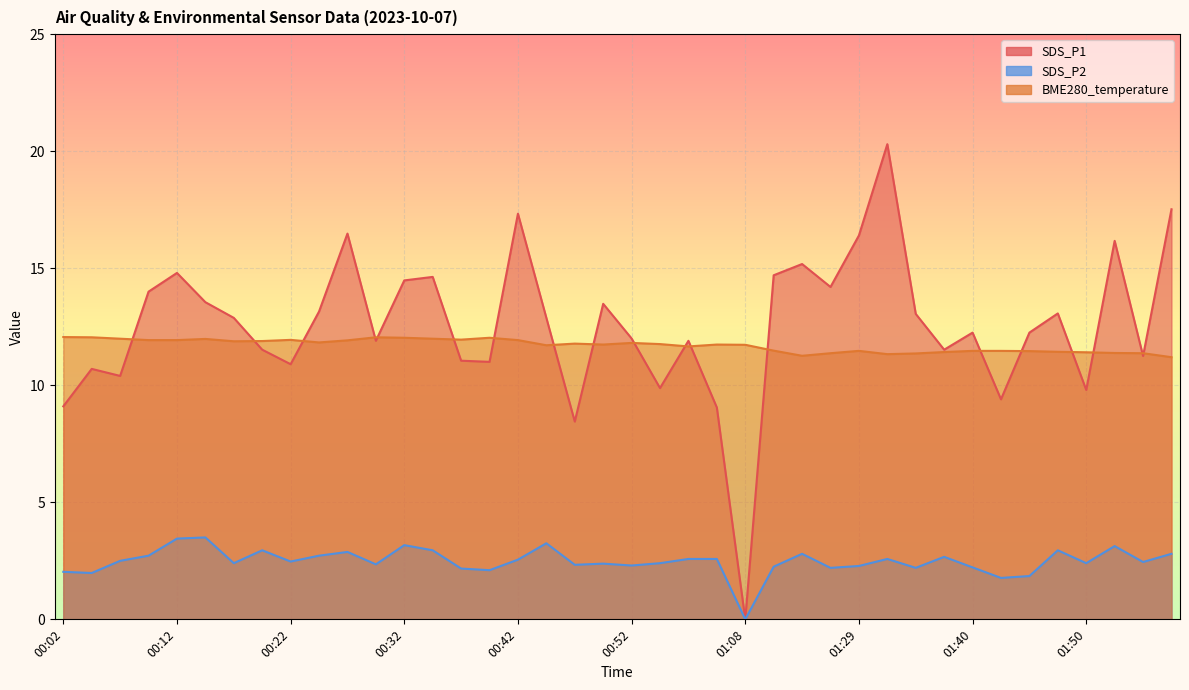

Reading left to right, list all the values displayed in this chart.

BME280_temperature: 00:02=12.1	00:04=12.1	00:07=12.0	00:09=11.9	00:12=11.9	00:14=12.0	00:17=11.9	00:19=11.9	00:22=11.9	00:24=11.8	00:27=11.9	00:29=12.1	00:32=12.0	00:35=12.0	00:37=11.9	00:40=12.0	00:42=11.9	00:45=11.7	00:47=11.8	00:50=11.7	00:52=11.8	00:55=11.8	00:58=11.7	01:00=11.7	01:08=11.7	01:13=11.5	01:21=11.3	01:24=11.4	01:29=11.5	01:32=11.3	01:35=11.4	01:37=11.4	01:40=11.5	01:42=11.5	01:45=11.5	01:47=11.4	01:50=11.4	01:52=11.4	01:55=11.4	01:57=11.2
SDS_P1: 00:02=9.1	00:04=10.7	00:07=10.4	00:09=14.0	00:12=14.8	00:14=13.6	00:17=12.9	00:19=11.5	00:22=10.9	00:24=13.2	00:27=16.5	00:29=11.9	00:32=14.5	00:35=14.6	00:37=11.1	00:40=11.0	00:42=17.3	00:45=12.9	00:47=8.4	00:50=13.5	00:52=12.0	00:55=9.9	00:58=11.9	01:00=9.1	01:08=0.0	01:13=14.7	01:21=15.2	01:24=14.2	01:29=16.4	01:32=20.3	01:35=13.1	01:37=11.5	01:40=12.2	01:42=9.4	01:45=12.2	01:47=13.1	01:50=9.8	01:52=16.2	01:55=11.2	01:57=17.5
SDS_P2: 00:02=2.0	00:04=2.0	00:07=2.5	00:09=2.7	00:12=3.5	00:14=3.5	00:17=2.4	00:19=3.0	00:22=2.5	00:24=2.7	00:27=2.9	00:29=2.4	00:32=3.2	00:35=3.0	00:37=2.2	00:40=2.1	00:42=2.5	00:45=3.2	00:47=2.3	00:50=2.4	00:52=2.3	00:55=2.4	00:58=2.6	01:00=2.6	01:08=0.0	01:13=2.2	01:21=2.8	01:24=2.2	01:29=2.3	01:32=2.6	01:35=2.2	01:37=2.7	01:40=2.2	01:42=1.8	01:45=1.9	01:47=3.0	01:50=2.4	01:52=3.1	01:55=2.5	01:57=2.8